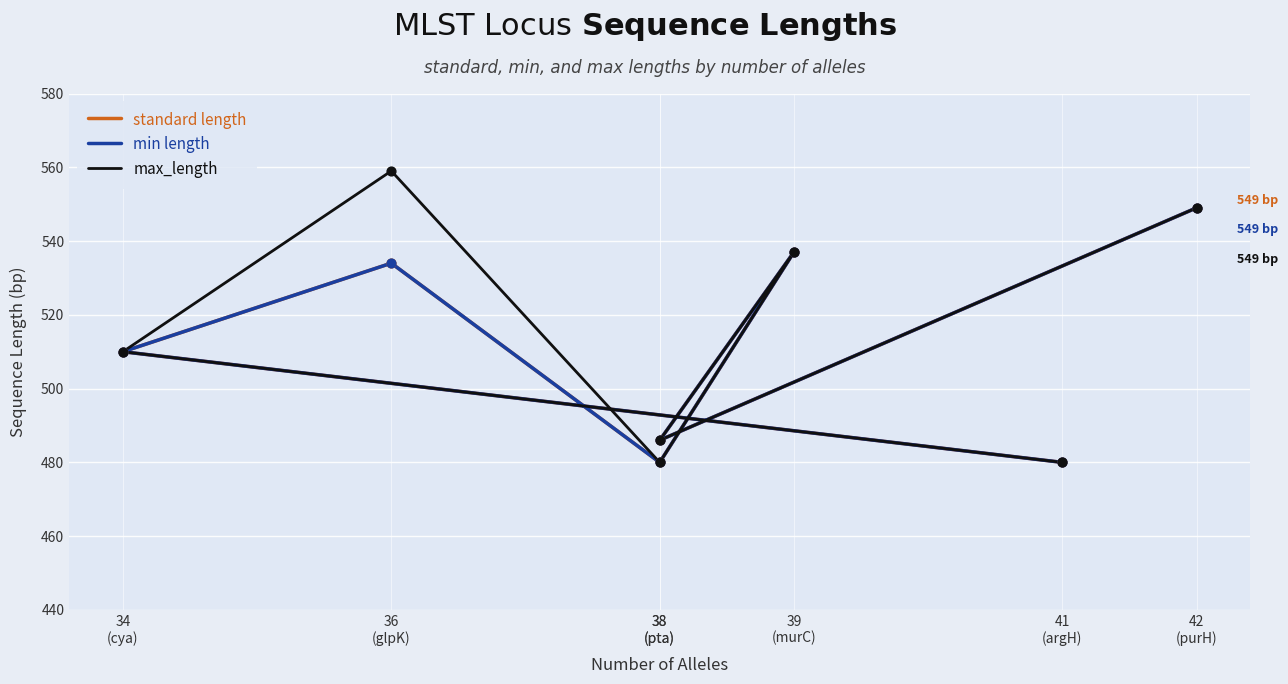

Which series has the largest Y range (max minus min)?

max_length